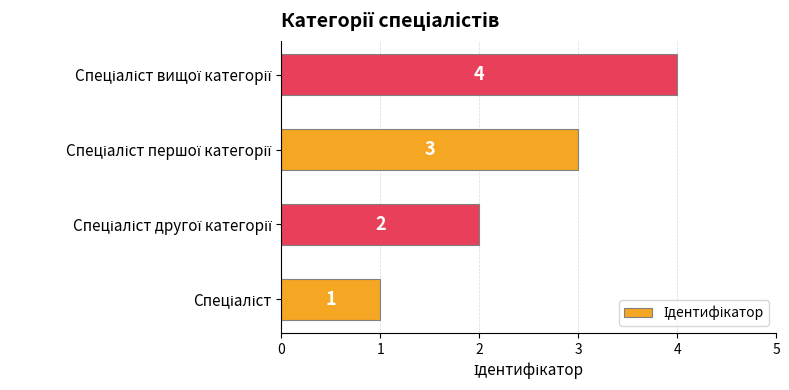

What is the maximum value shown in the chart?

4